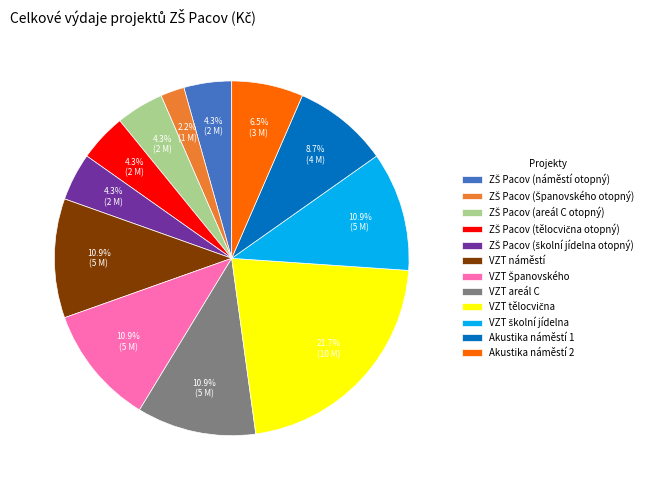

How much of the chart is everything except Akustika náměstí 1?

91.3%